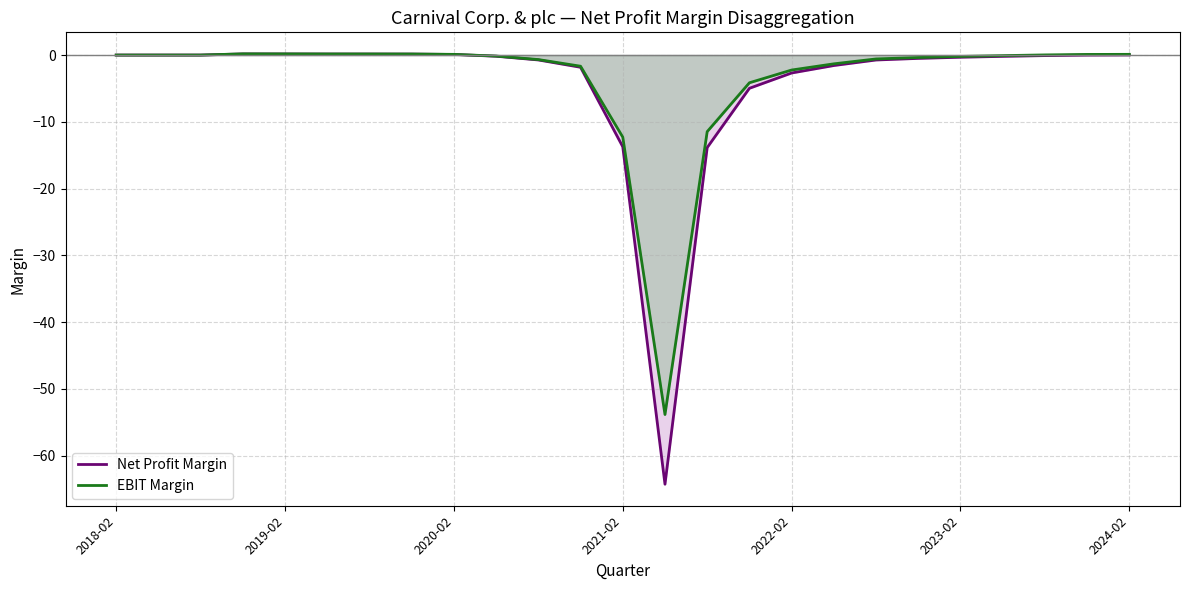

What is the difference between the second highest and second lowest values in the EBIT Margin series?

12.5